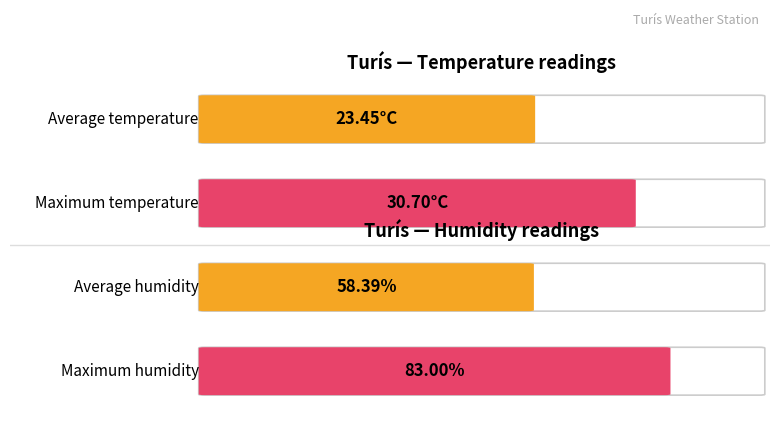

Does the chart contain stacked bars?

No